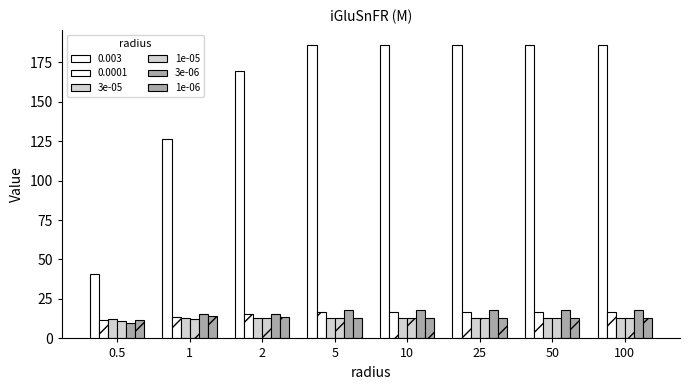

How many data points does each series have?

8